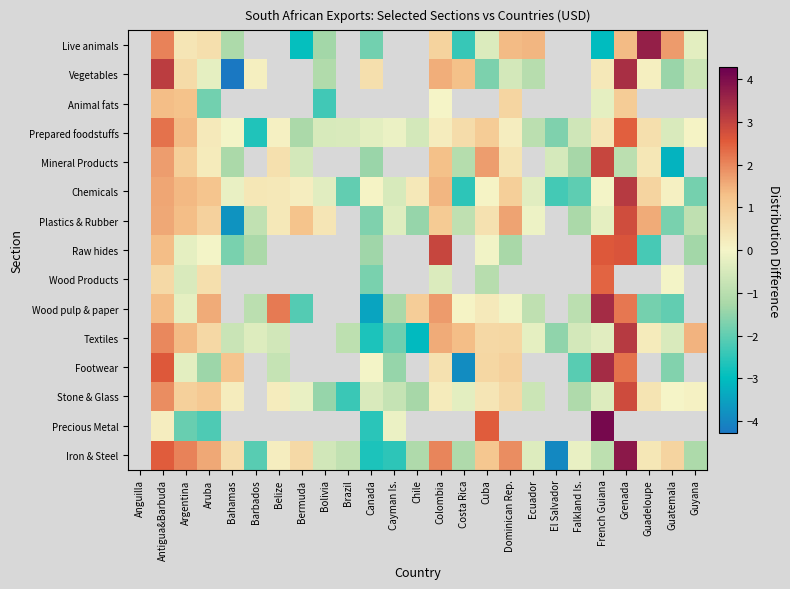

Is the value of Prepared foodstuffs at Canada greater than the value of Plastics & Rubber at Guyana?

Yes